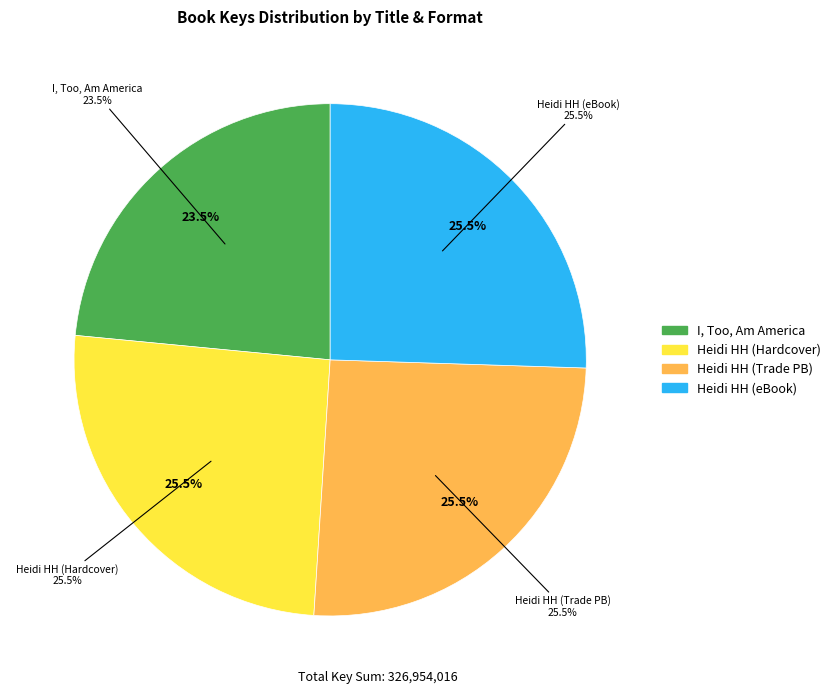

Which category has the smallest portion of the pie?

I, Too, Am America